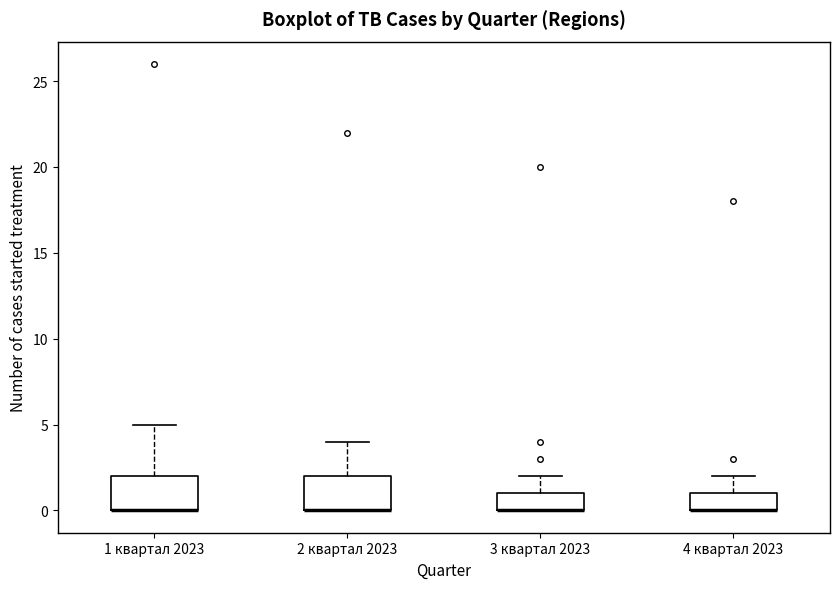

Reading left to right, read every box against the y-axis: the position of its median line, the range the box covers, and the ends of its whiskers. The values are not printed on the chart, so give them approximately, as read against the axis.

1 квартал 2023: median 0 (drawn on the box's lower edge), box 0 to 2, whiskers 0 to 5
2 квартал 2023: median 0 (drawn on the box's lower edge), box 0 to 2, whiskers 0 to 4
3 квартал 2023: median 0 (drawn on the box's lower edge), box 0 to 1, whiskers 0 to 2
4 квартал 2023: median 0 (drawn on the box's lower edge), box 0 to 1, whiskers 0 to 2